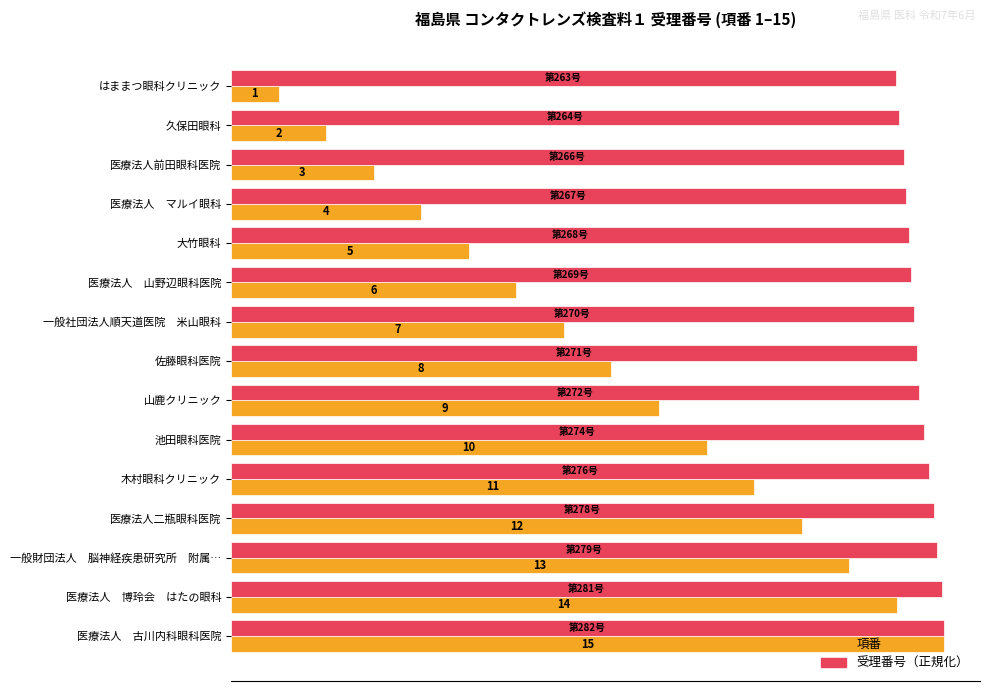

Which label corresponds to the largest value in the chart?

医療法人　古川内科眼科医院